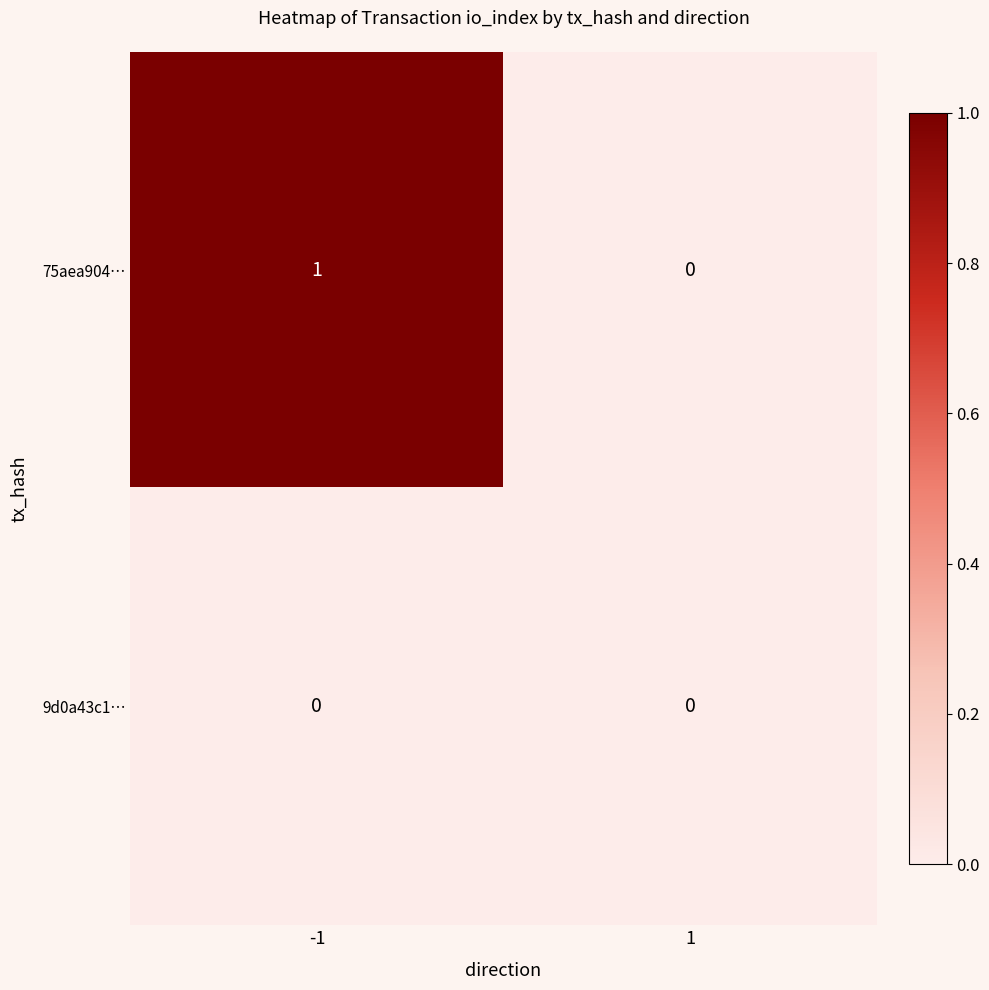

Is the value of 75aea904… at -1 greater than the value of 9d0a43c1… at 1?

Yes